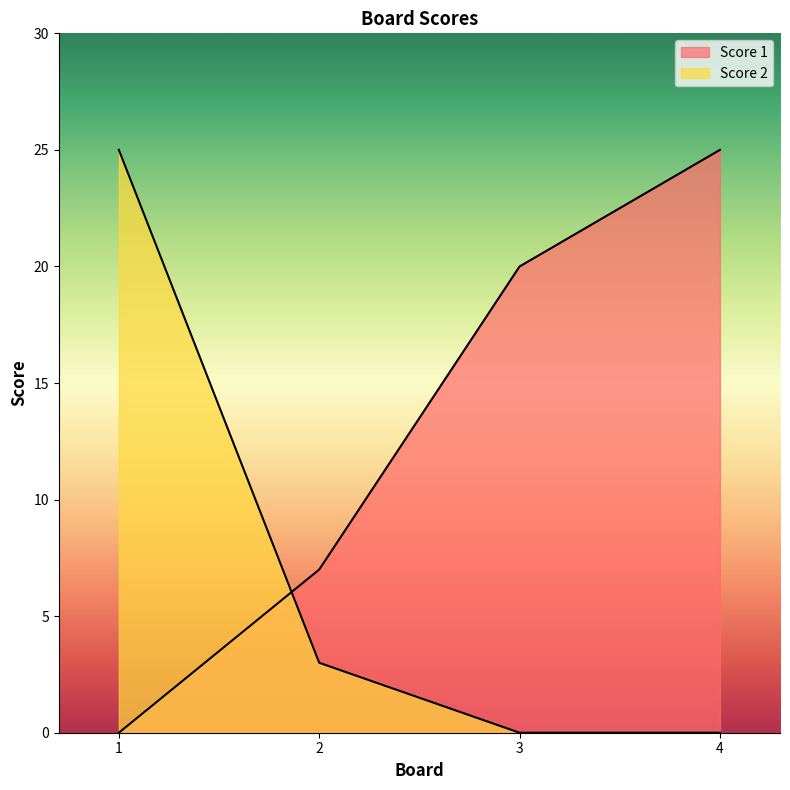

What is the difference between the highest and lowest values at 3?

20